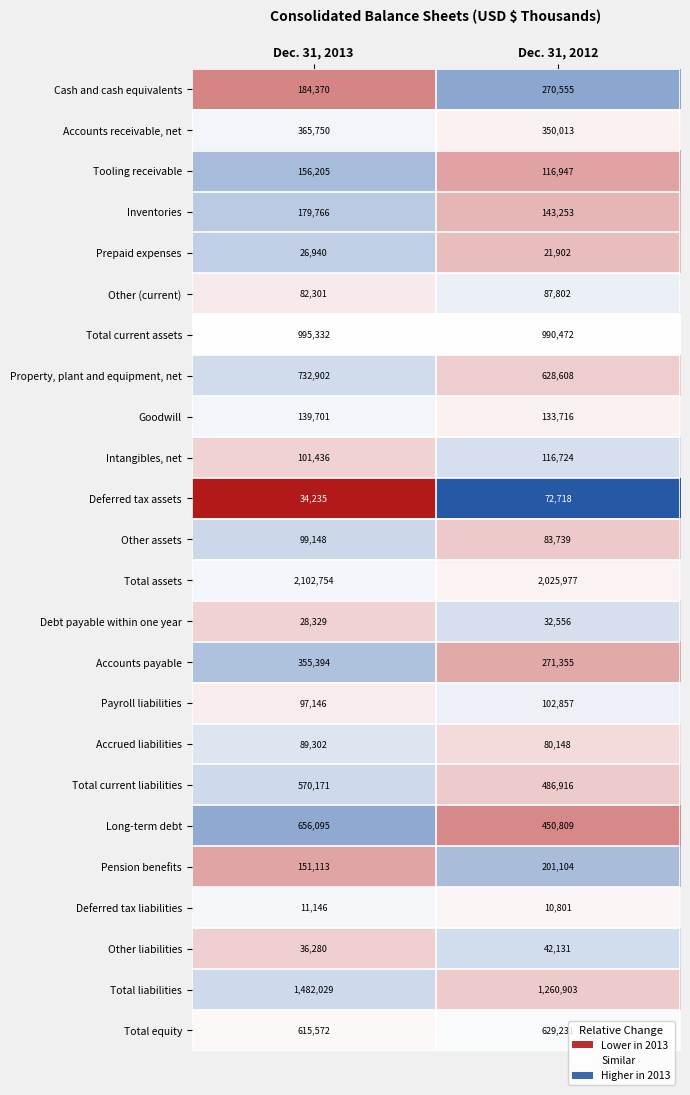

List the series in order of their peak value, highest first.

Total assets, Total liabilities, Total current assets, Property, plant and equipment, net, Long-term debt, Total equity, Total current liabilities, Accounts receivable, net, Accounts payable, Cash and cash equivalents, Pension benefits, Inventories, Tooling receivable, Goodwill, Intangibles, net, Payroll liabilities, Other assets, Accrued liabilities, Other (current), Deferred tax assets, Other liabilities, Debt payable within one year, Prepaid expenses, Deferred tax liabilities